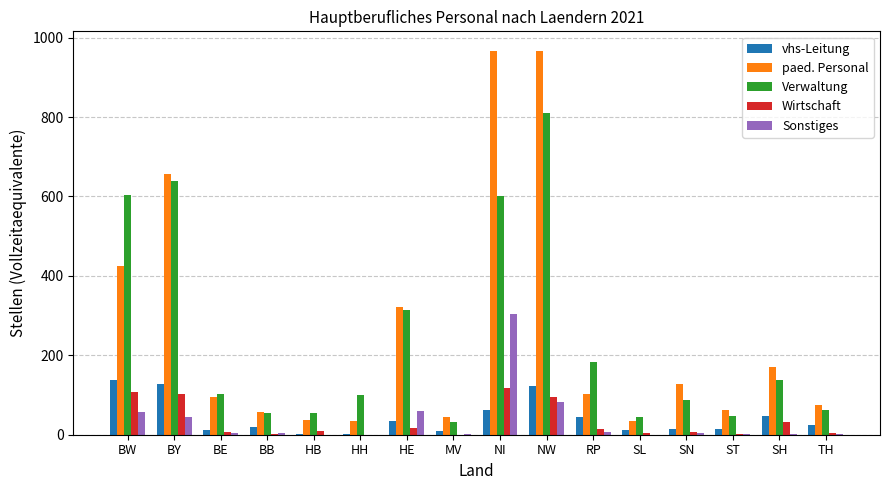

Which series has the largest total across all categories?

paed. Personal